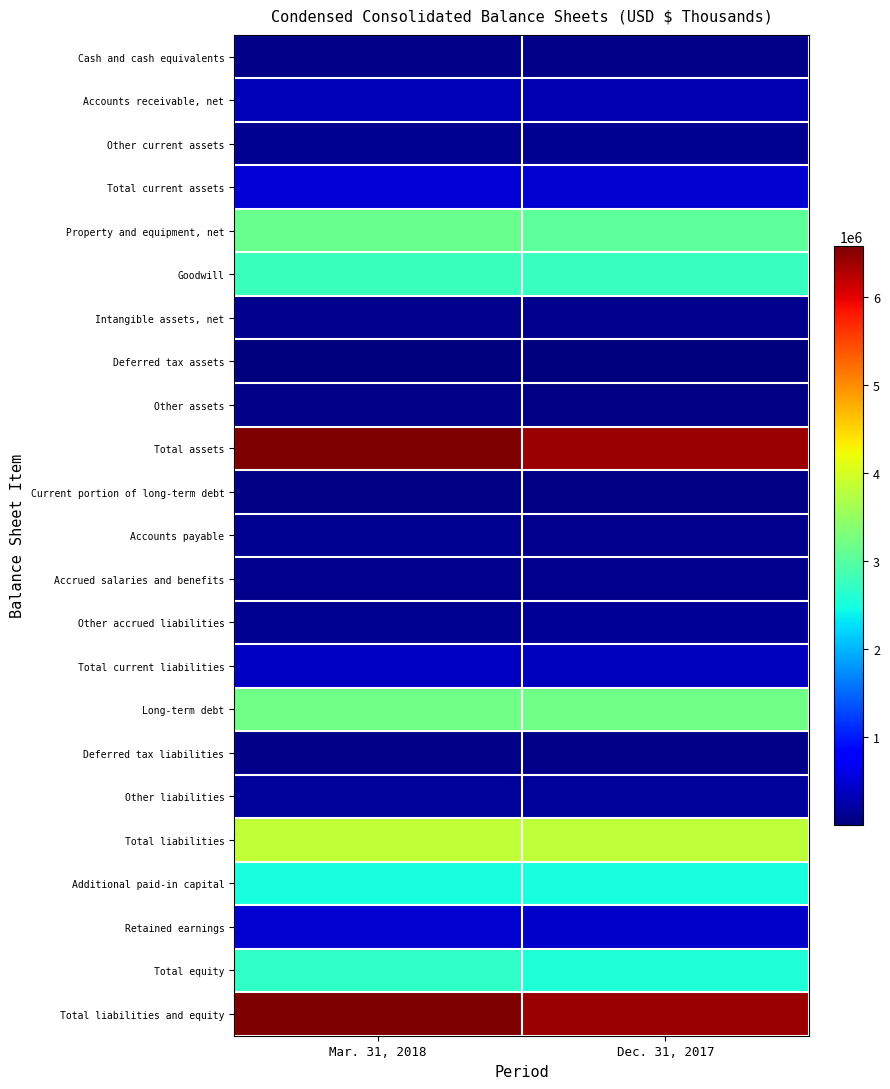

At how many categories does at least one series exceed 1799567?

2